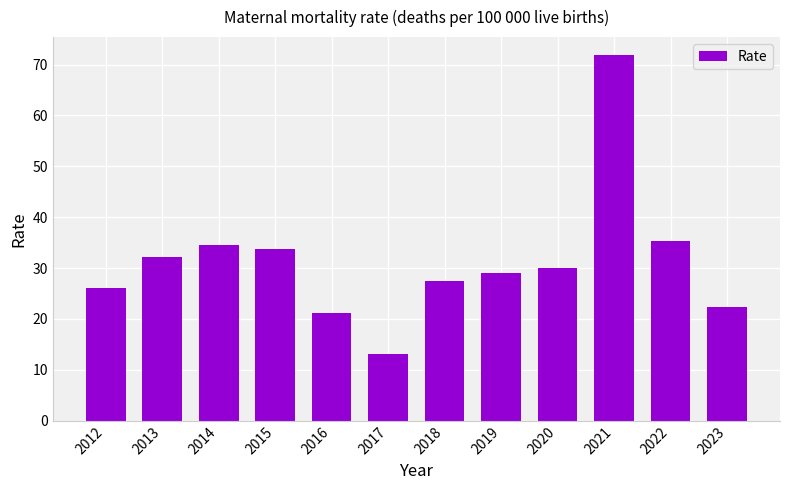

The chart shows a value of 12.3 at 2019. True or false?

False